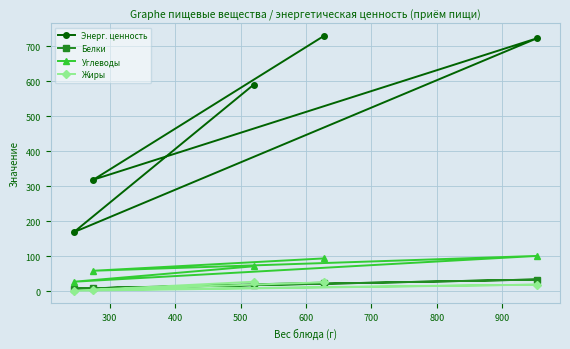

Which series has the largest total across all categories?

Энерг. ценность